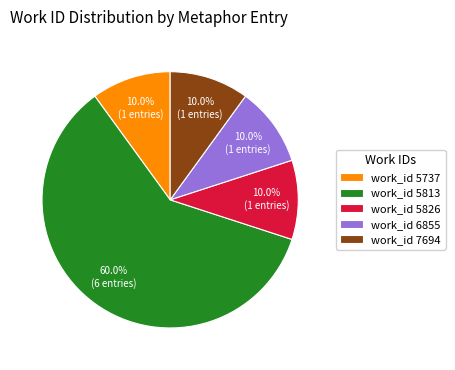

To the nearest percent, what is the difference between the largest and smallest slice percentages?

50%